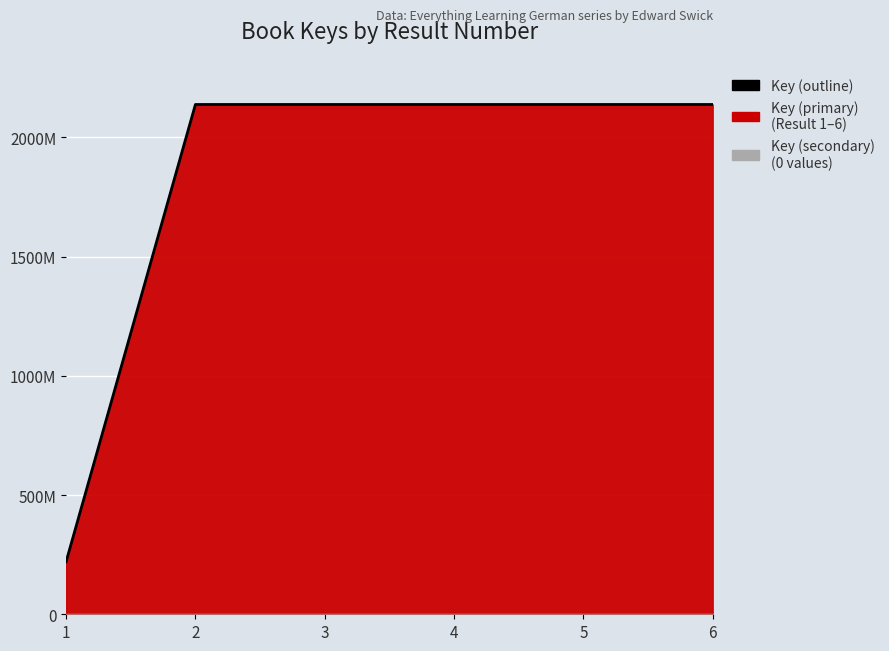

Reading left to right, list all the values displayed in this chart.

1=220481096	2=2137684141	3=2137659898	4=2137685732	5=2137654451	6=2137660500